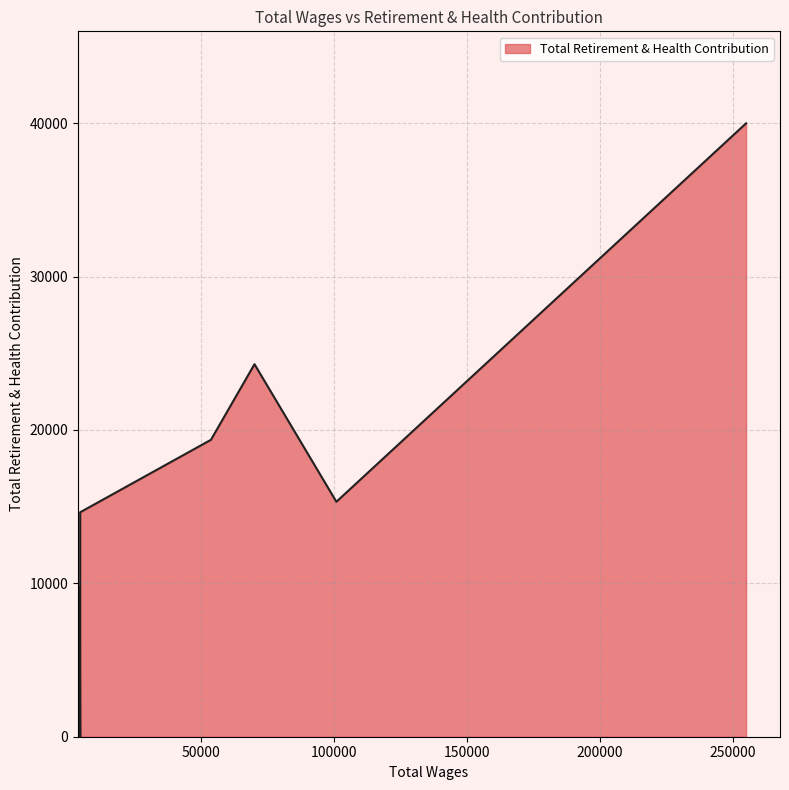

What is the label of the 6th point from the right?

4800.0